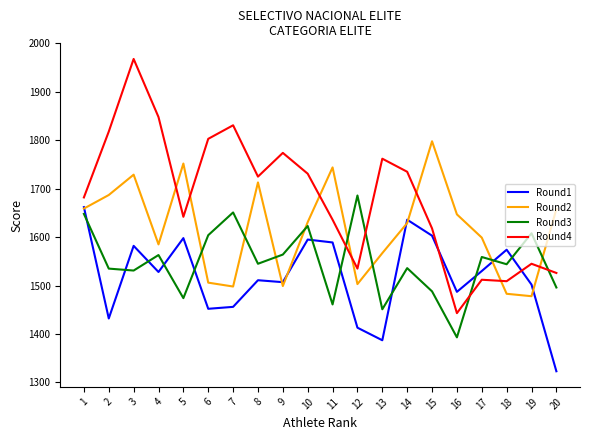

What is the greatest value displayed?

1968